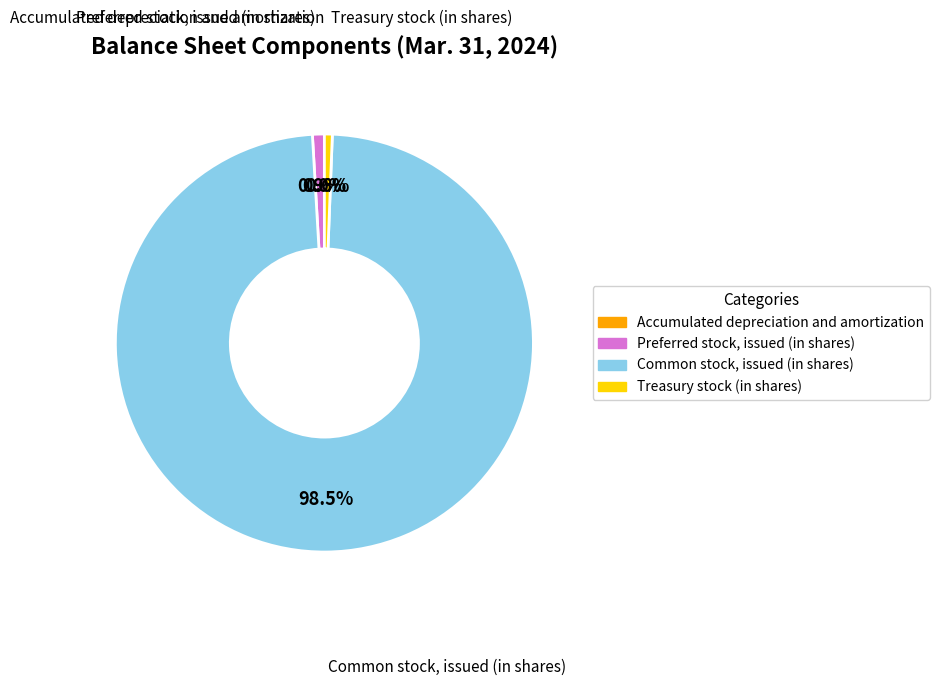

Which slice is the largest?

Common stock, issued (in shares)